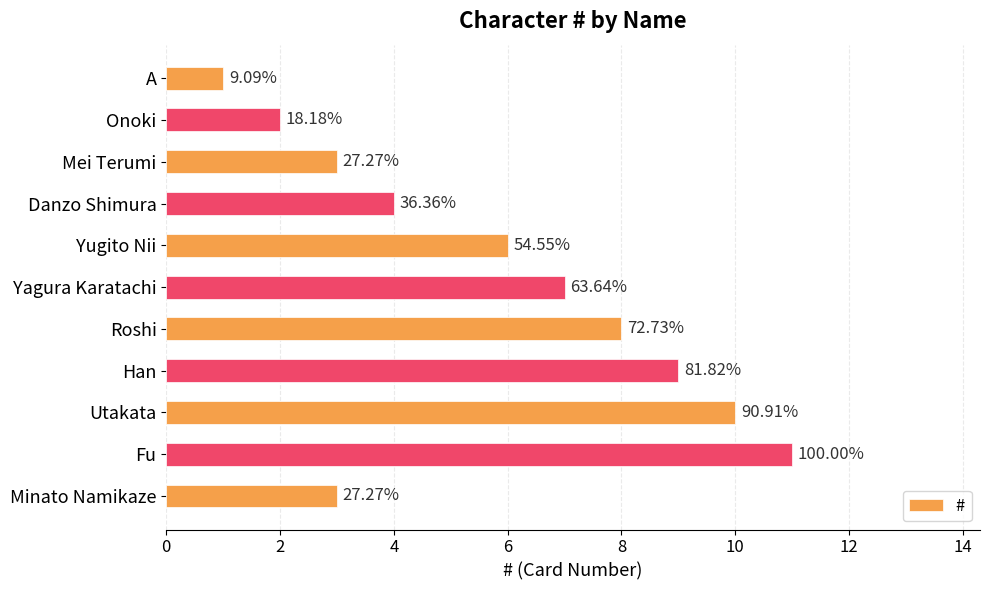

How many bars are there in total?

11